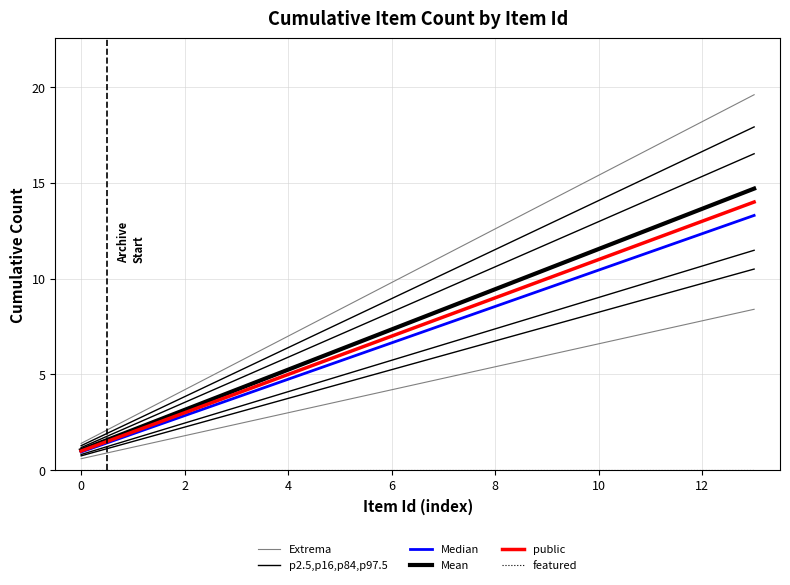

How many categories are shown in the chart?

14